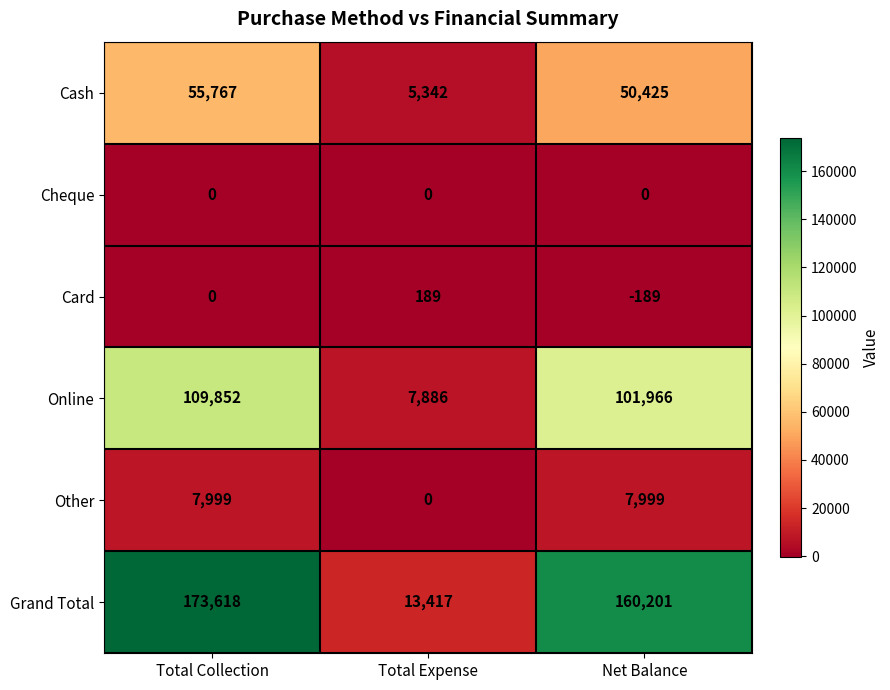

What is the average value of the Online series?

73235